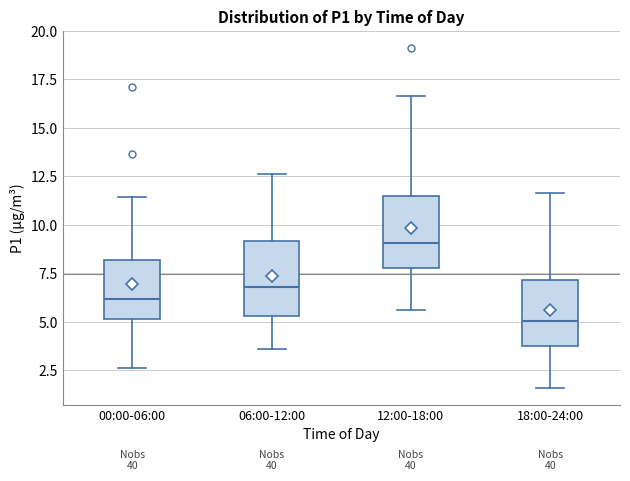

Reading left to right, transcribe this box plot: for each box, give where its median line is, the range the box spans, and where its two whiskers end, as read against the y-axis. The values are not printed on the chart, so give them approximately, as read against the axis.

00:00-06:00: median 6.0, box 5.0 to 8.0, whiskers 2.5 to 11.5
06:00-12:00: median 7.0, box 5.5 to 9.0, whiskers 3.5 to 12.5
12:00-18:00: median 9.0, box 8.0 to 11.5, whiskers 5.5 to 16.5
18:00-24:00: median 5.0, box 4.0 to 7.0, whiskers 1.5 to 11.5